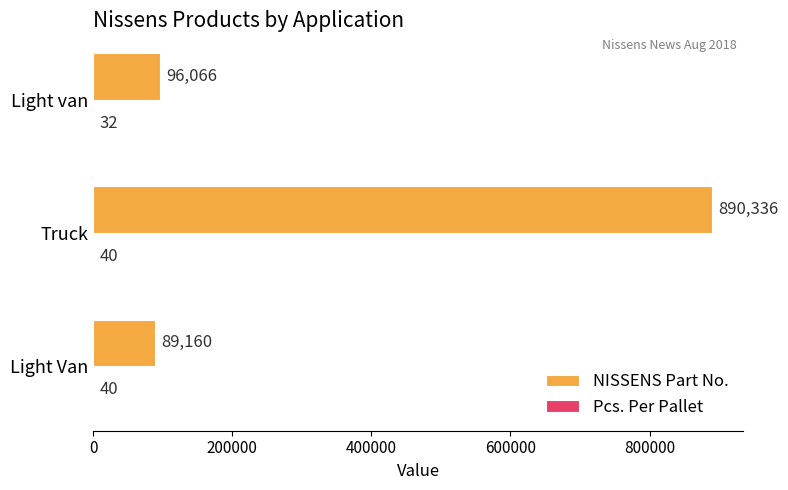

What is the greatest value displayed?

890336